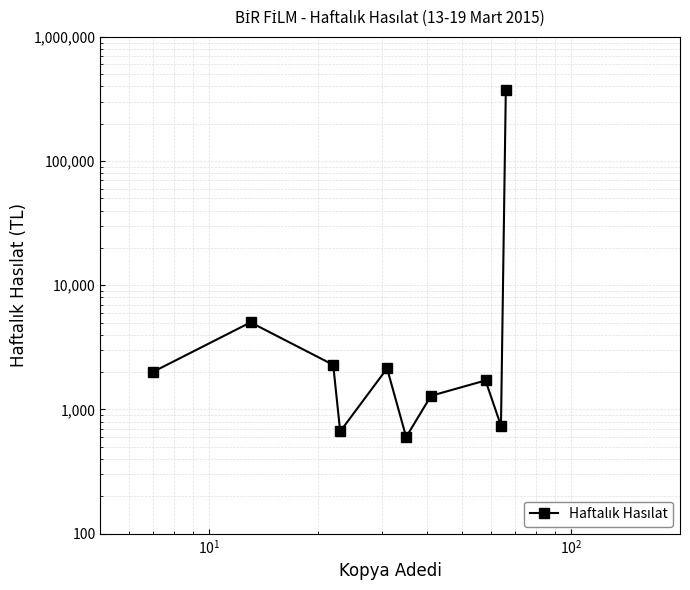

How many points are higher than both their immediate neighbors (excluding endpoints)?

3